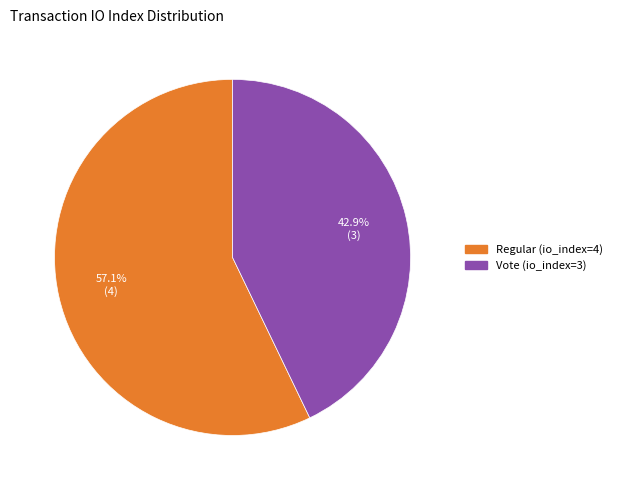

To the nearest percent, what percentage of the pie is Vote (io_index=3)?

43%